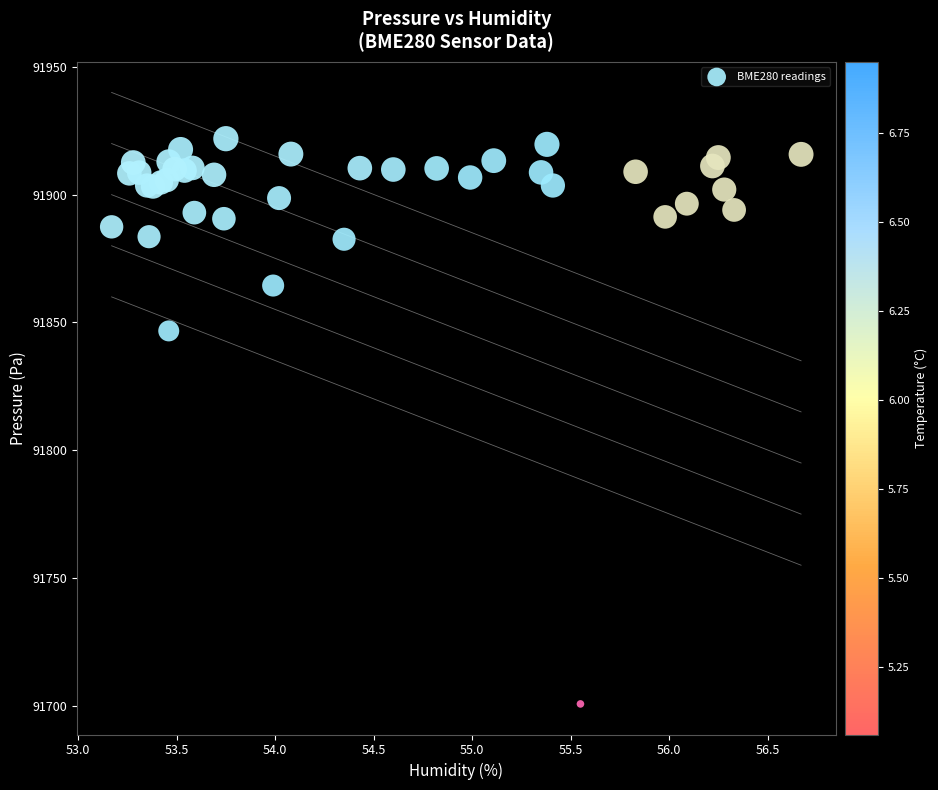

What Y value in the scatter plot is closest to 91811?

91846.7